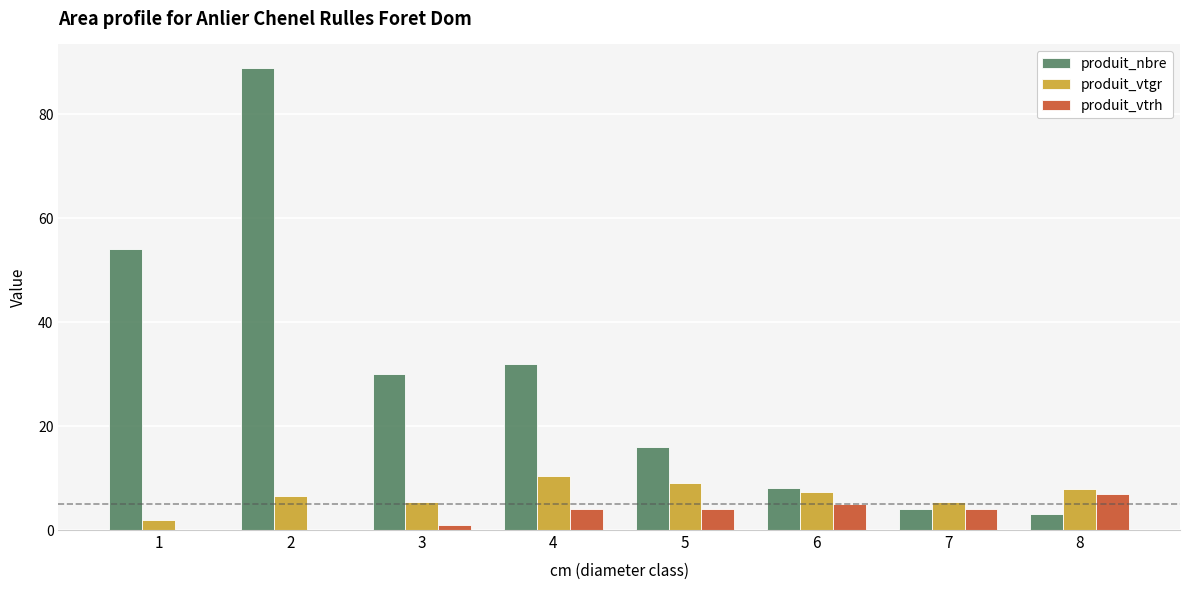

Is the value of produit_vtrh at 3 greater than the value of produit_nbre at 1?

No